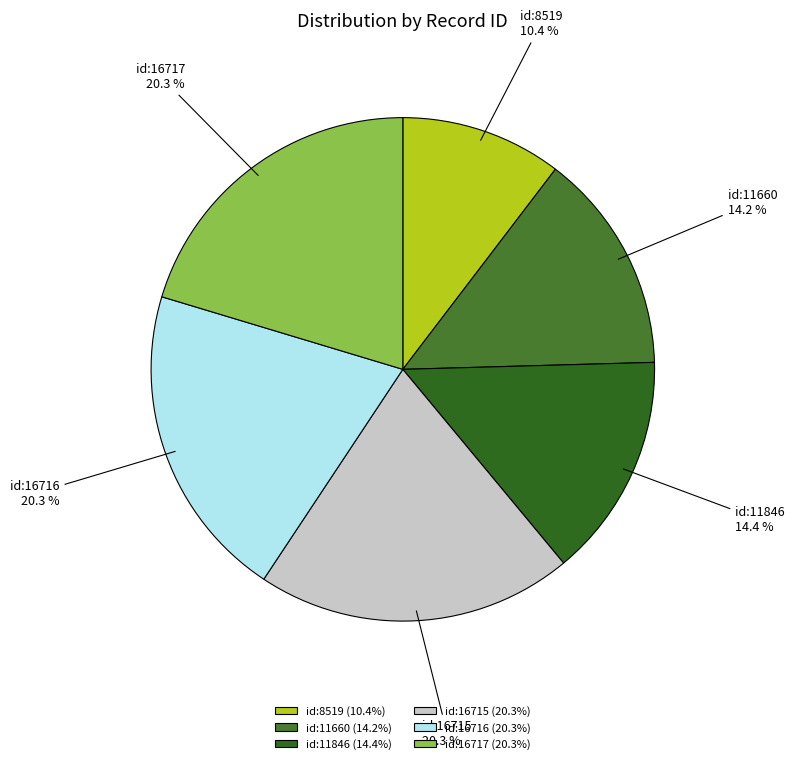

What portion of the pie excludes id:8519?

89.6%